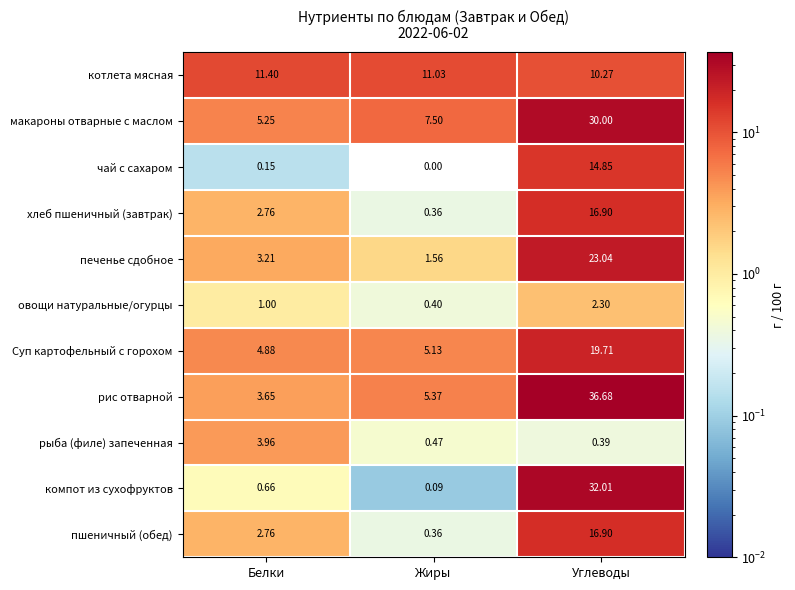

At which category is the sum across all series the highest?

Углеводы